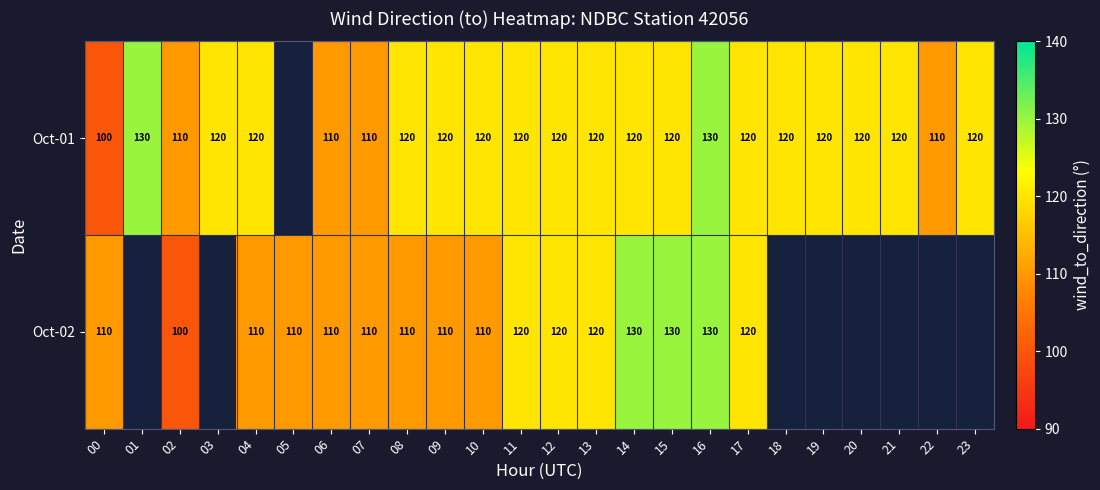

What is the sum of the Oct-01 values at 15 and 20?

240